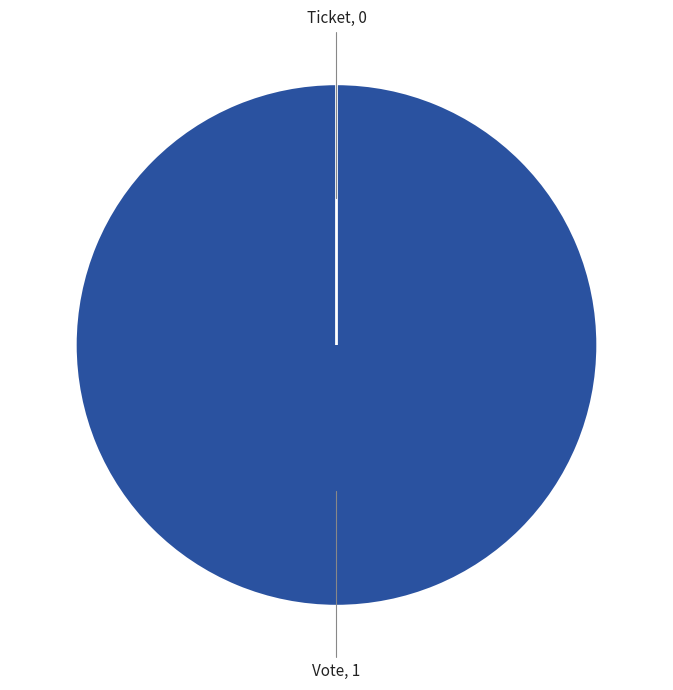

Which category accounts for the majority?

Vote